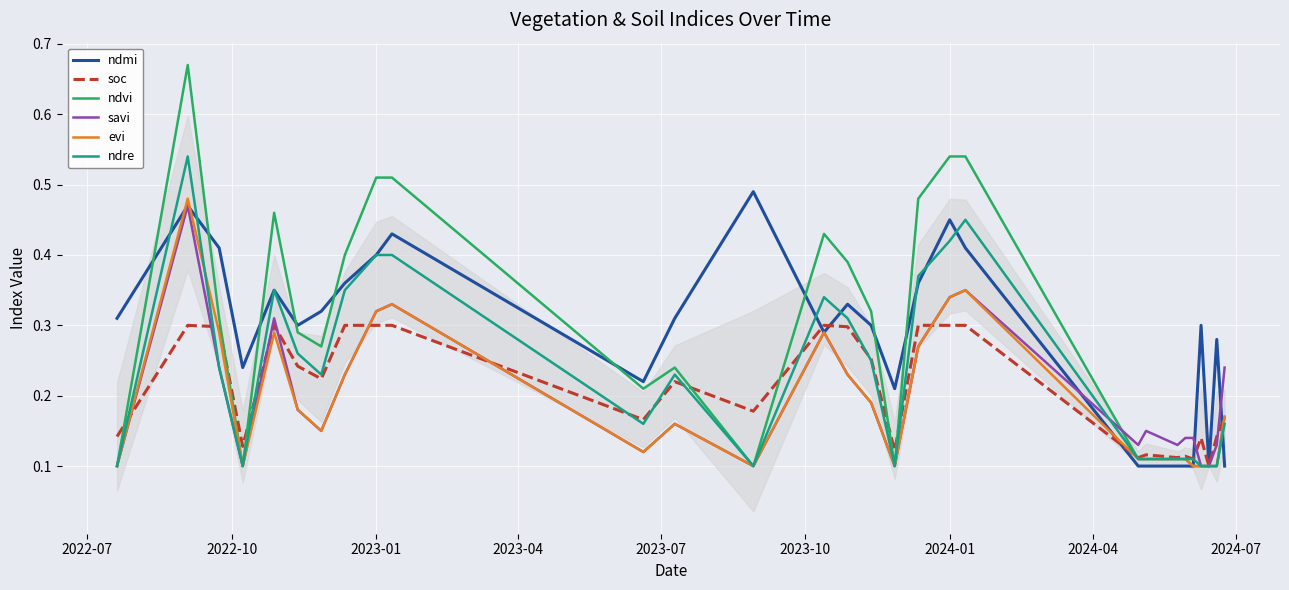

How many lines are shown in the chart?

6